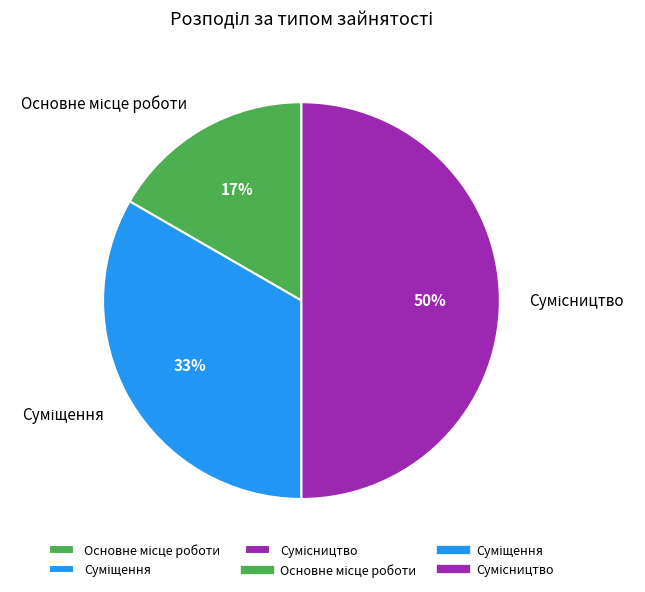

To the nearest percent, what is the average slice percentage?

33%